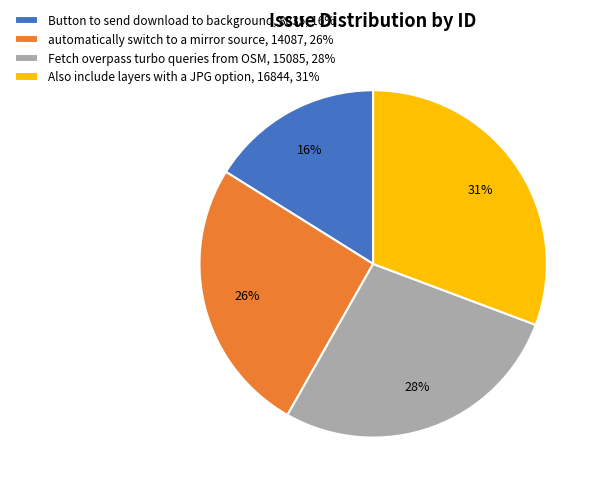

To the nearest percent, what is the difference between the Fetch overpass turbo queries from OSM and automatically switch to a mirror source slice percentages?

2%